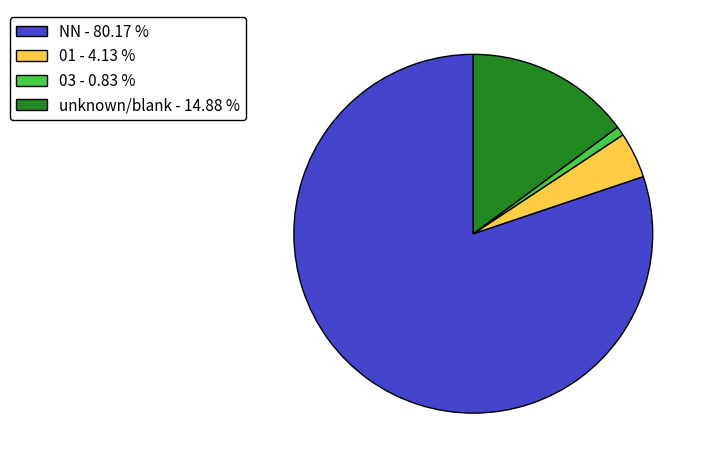

Combined, do NN - 80.17 % and unknown/blank - 14.88 % account for over 50%?

Yes